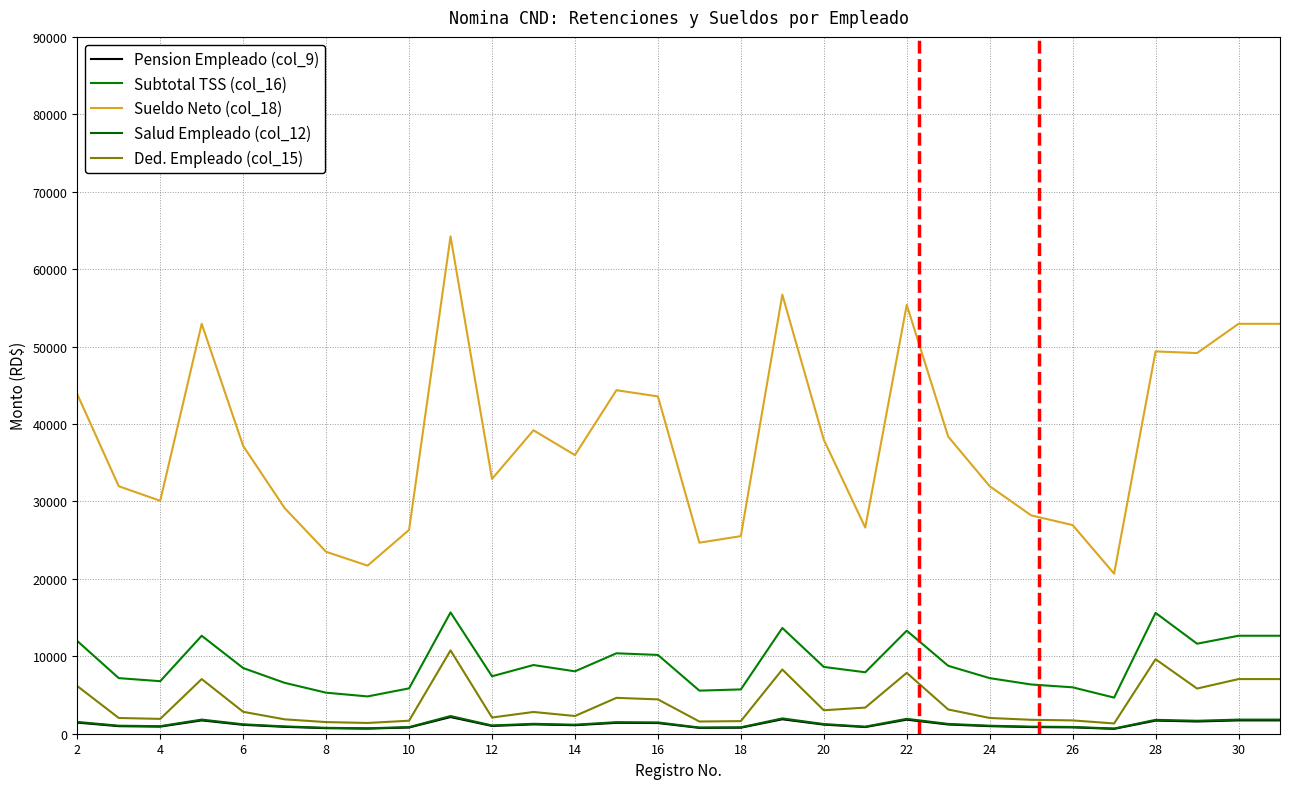

How many values in the Sueldo Neto (col_18) series are below 37168?

15